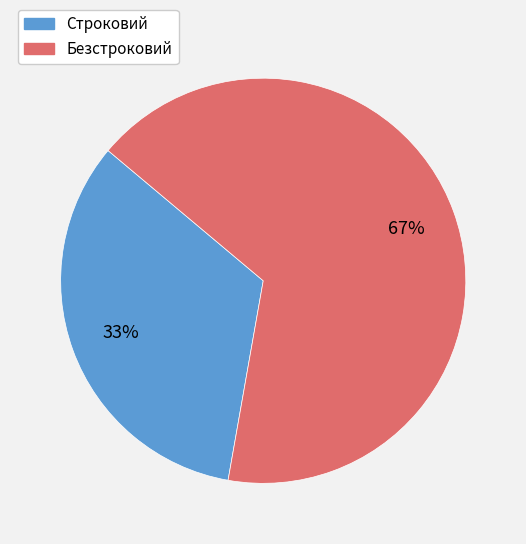

Which category has the smallest portion of the pie?

Строковий